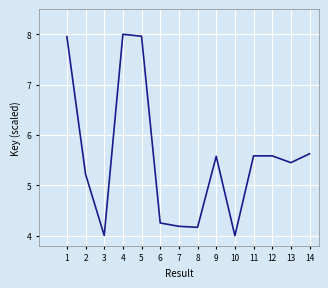

How many interior local valleys (lower than both neighbors) does the data have?

4